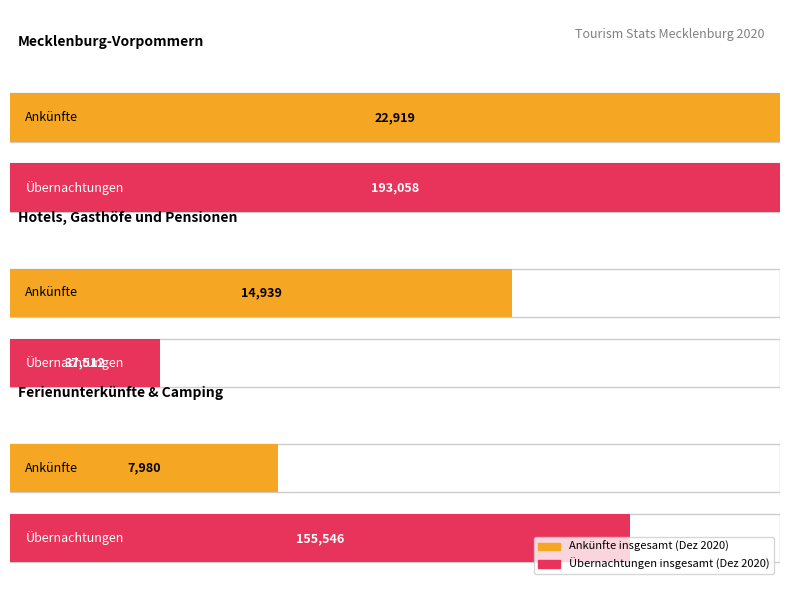

What position from the right is Ferienunterkünfte & Camping?

1